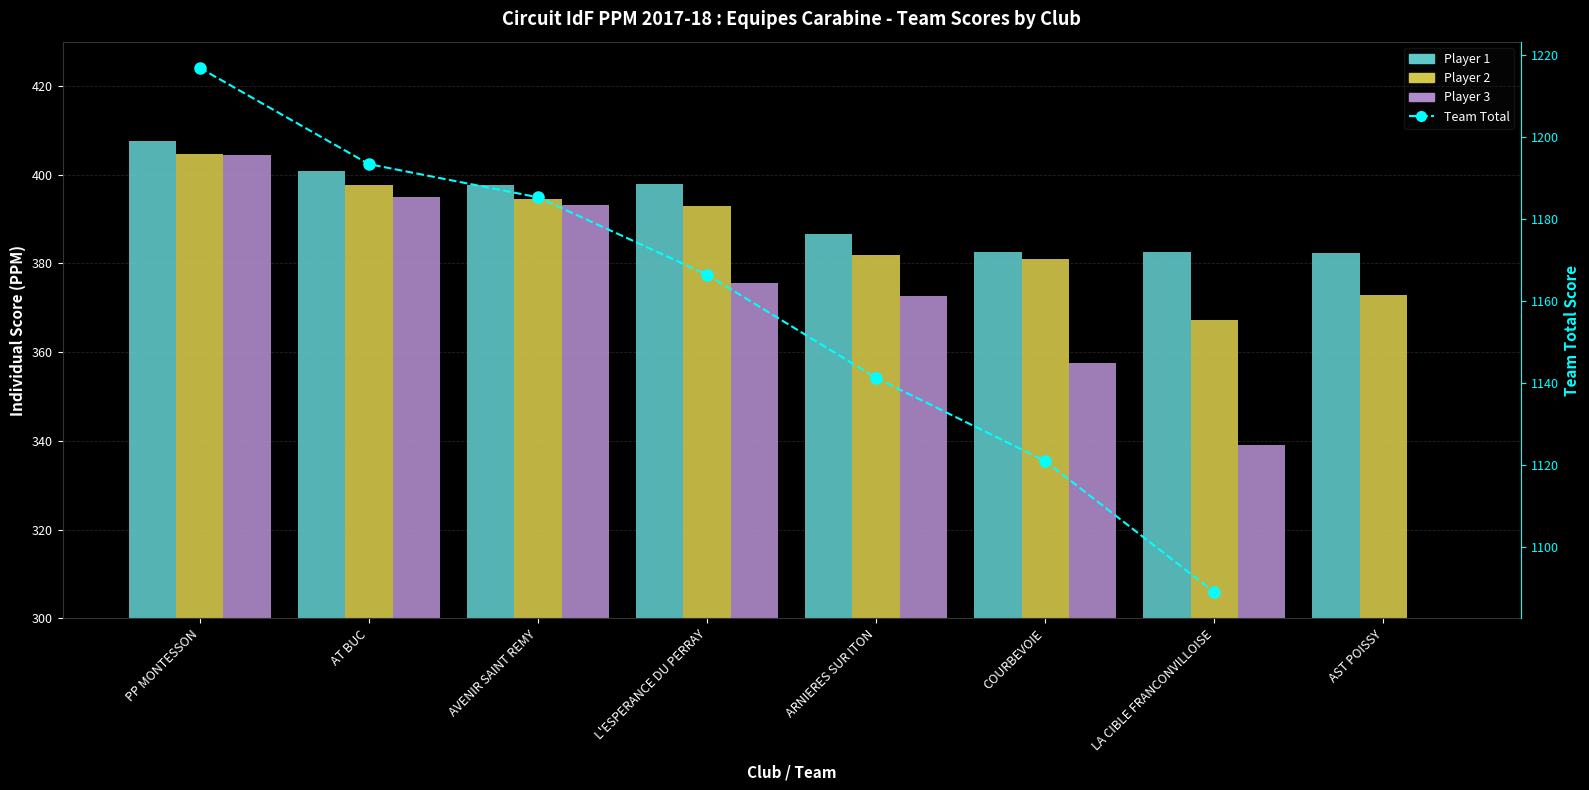

At which category is the sum across all series the highest?

PP MONTESSON